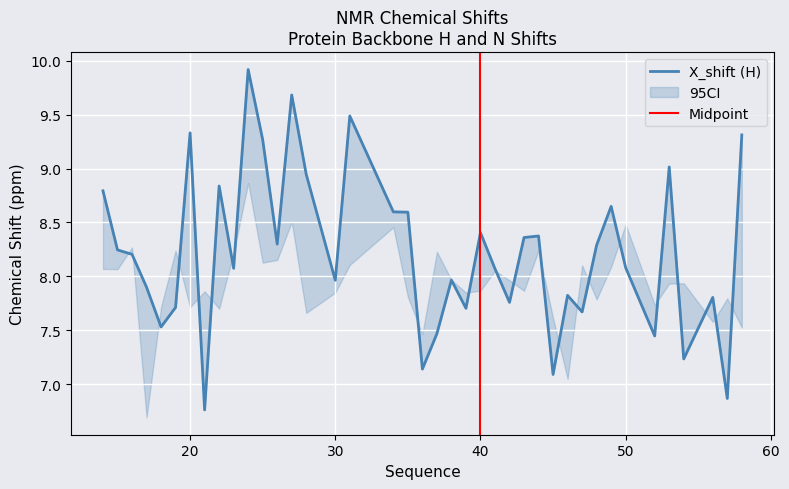

True or false: X_shift has a value of 7.9 at 17.

True